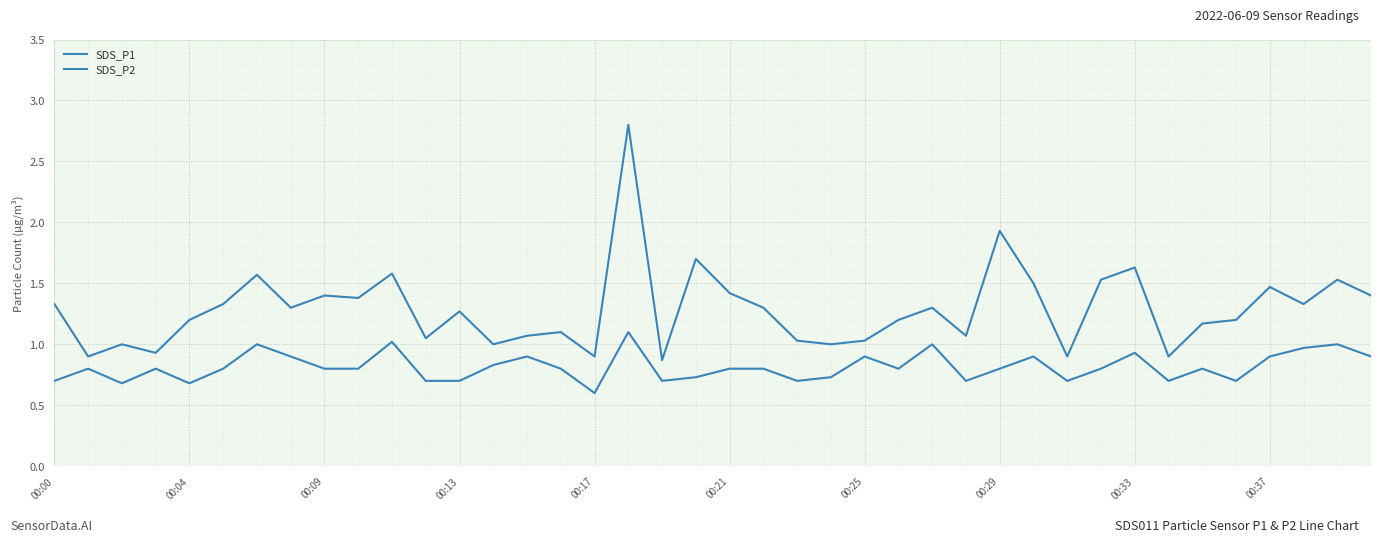

Rank the series by their average value, from lowest to highest.

SDS_P2, SDS_P1